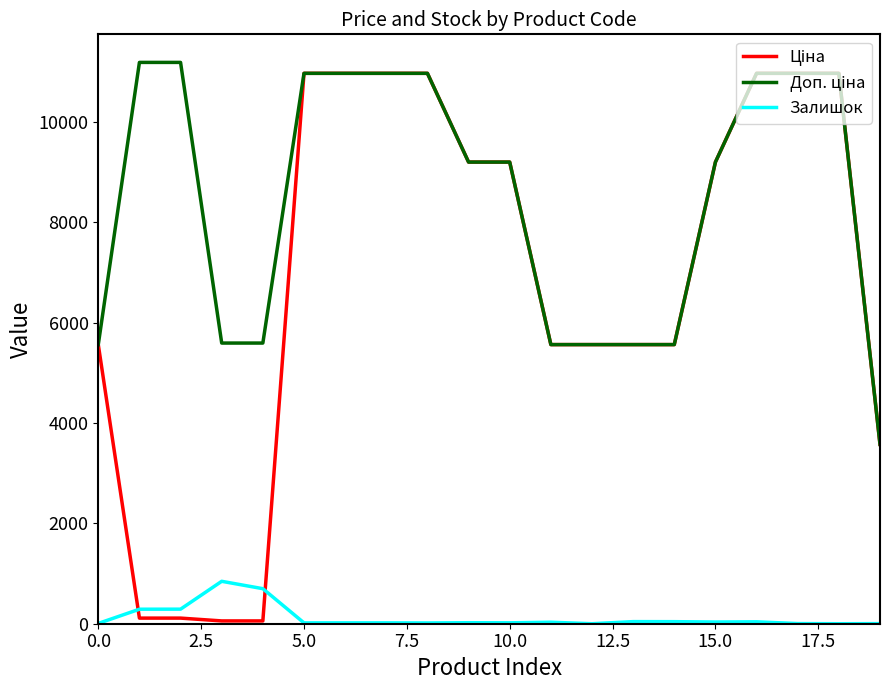

What is the maximum value shown in the chart?

11182.0